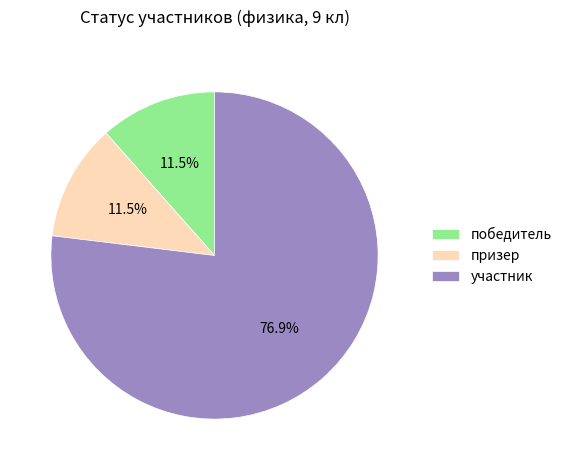

How many segments does this pie chart have?

3